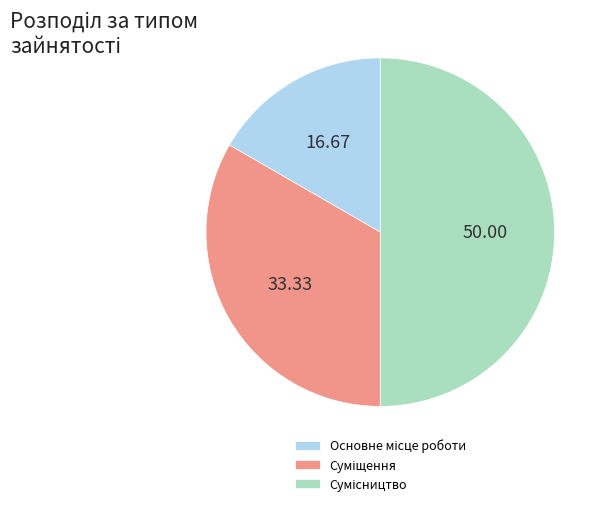

Count the number of slices in the pie.

3